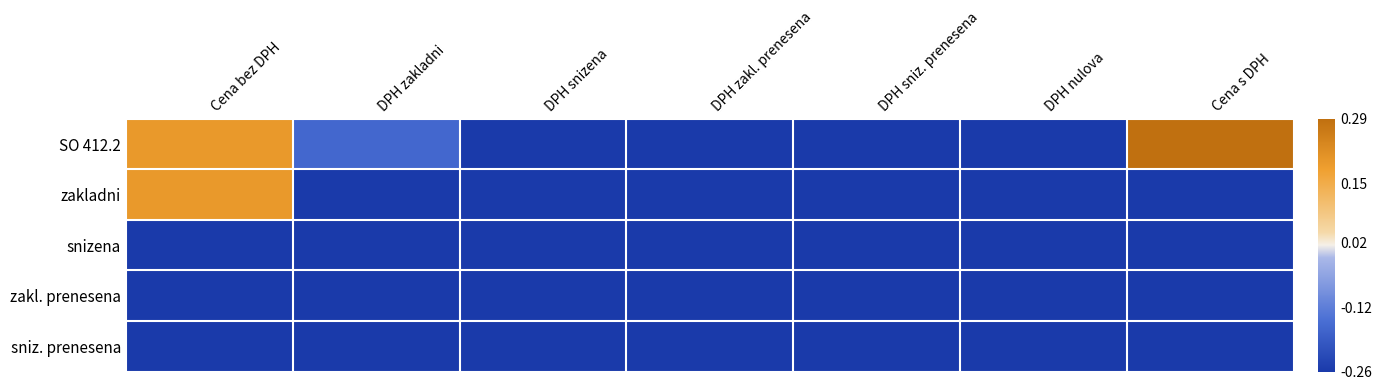

Reading right to left, list all the values displayed in this chart.

SO 412.2: Cena s DPH=0.3	DPH nulova=-0.3	DPH sniz. prenesena=-0.3	DPH zakl. prenesena=-0.3	DPH snizena=-0.3	DPH zakladni=-0.2	Cena bez DPH=0.2
zakladni: Cena s DPH=-0.3	DPH nulova=-0.3	DPH sniz. prenesena=-0.3	DPH zakl. prenesena=-0.3	DPH snizena=-0.3	DPH zakladni=-0.3	Cena bez DPH=0.2
snizena: Cena s DPH=-0.3	DPH nulova=-0.3	DPH sniz. prenesena=-0.3	DPH zakl. prenesena=-0.3	DPH snizena=-0.3	DPH zakladni=-0.3	Cena bez DPH=-0.3
zakl. prenesena: Cena s DPH=-0.3	DPH nulova=-0.3	DPH sniz. prenesena=-0.3	DPH zakl. prenesena=-0.3	DPH snizena=-0.3	DPH zakladni=-0.3	Cena bez DPH=-0.3
sniz. prenesena: Cena s DPH=-0.3	DPH nulova=-0.3	DPH sniz. prenesena=-0.3	DPH zakl. prenesena=-0.3	DPH snizena=-0.3	DPH zakladni=-0.3	Cena bez DPH=-0.3